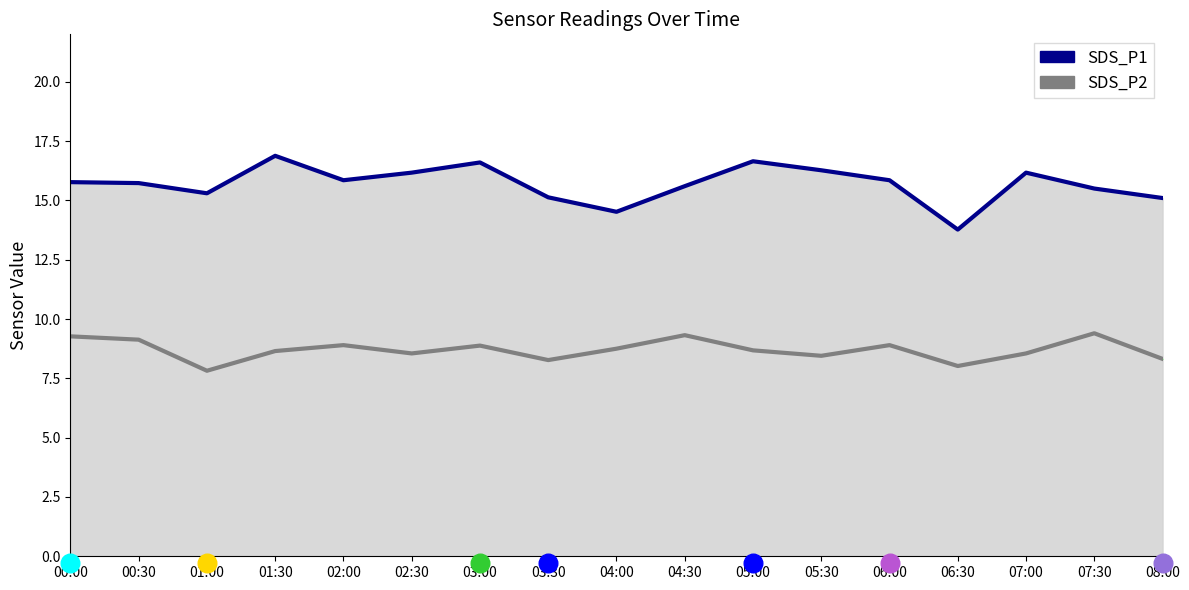

Is the value of SDS_P1 line at 05:00 greater than the value of SDS_P2 line at 04:00?

Yes